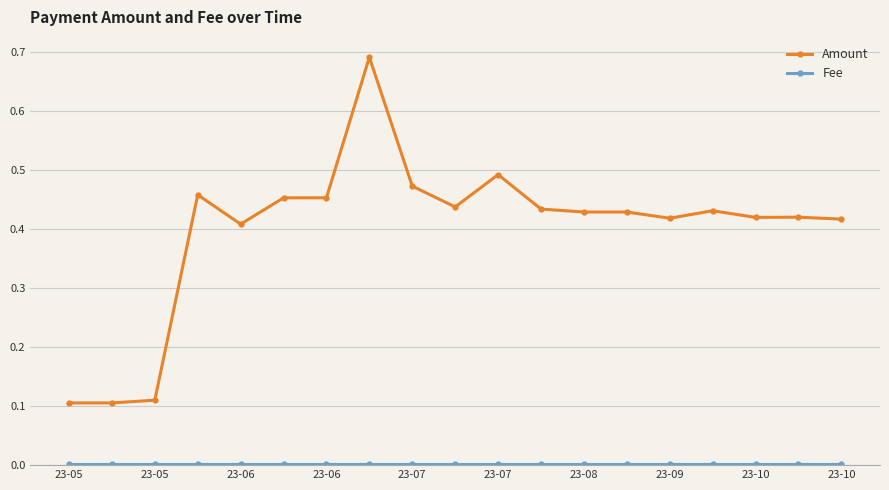

Which series has the largest range (max minus min)?

Amount